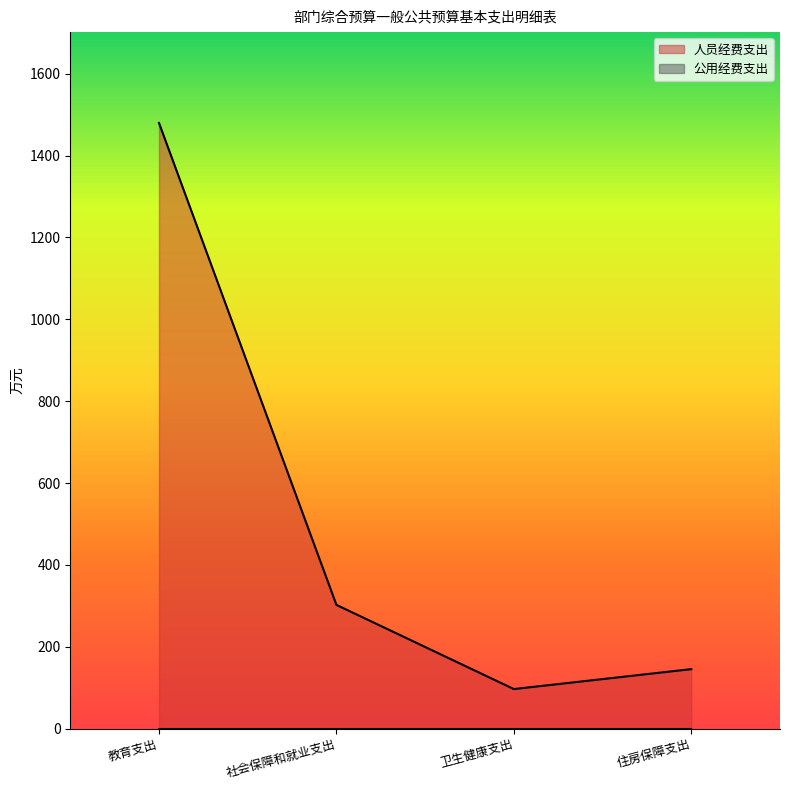

What is the maximum value shown in the chart?

1479.7